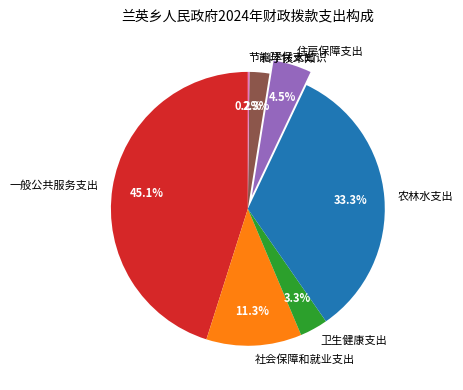

Which slice is the largest?

一般公共服务支出